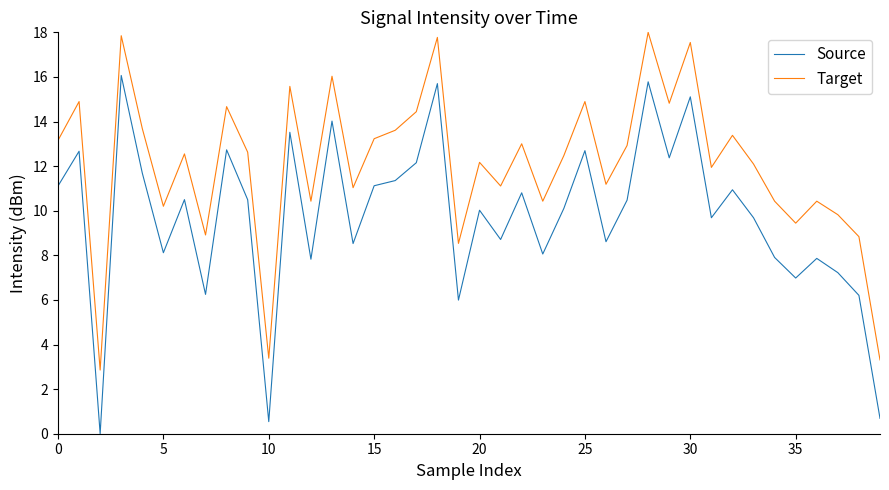

What is the average value of the Target series?

12.1